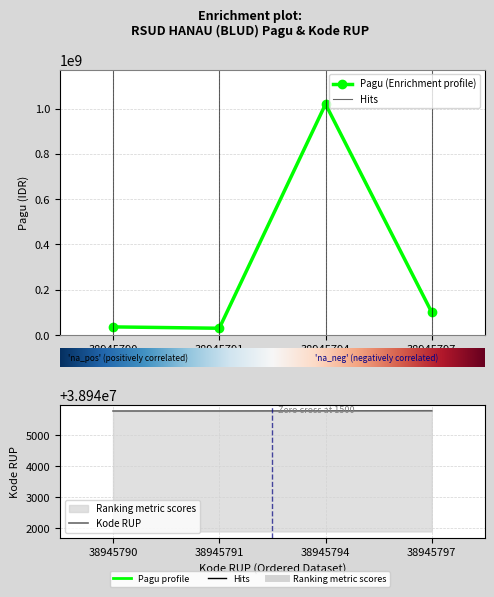

True or false: Kode RUP has more than 2 interior local peaks.

False